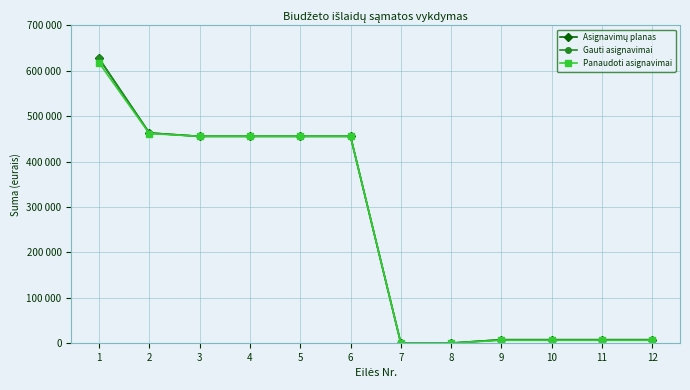

Does the chart have visible grid lines?

Yes